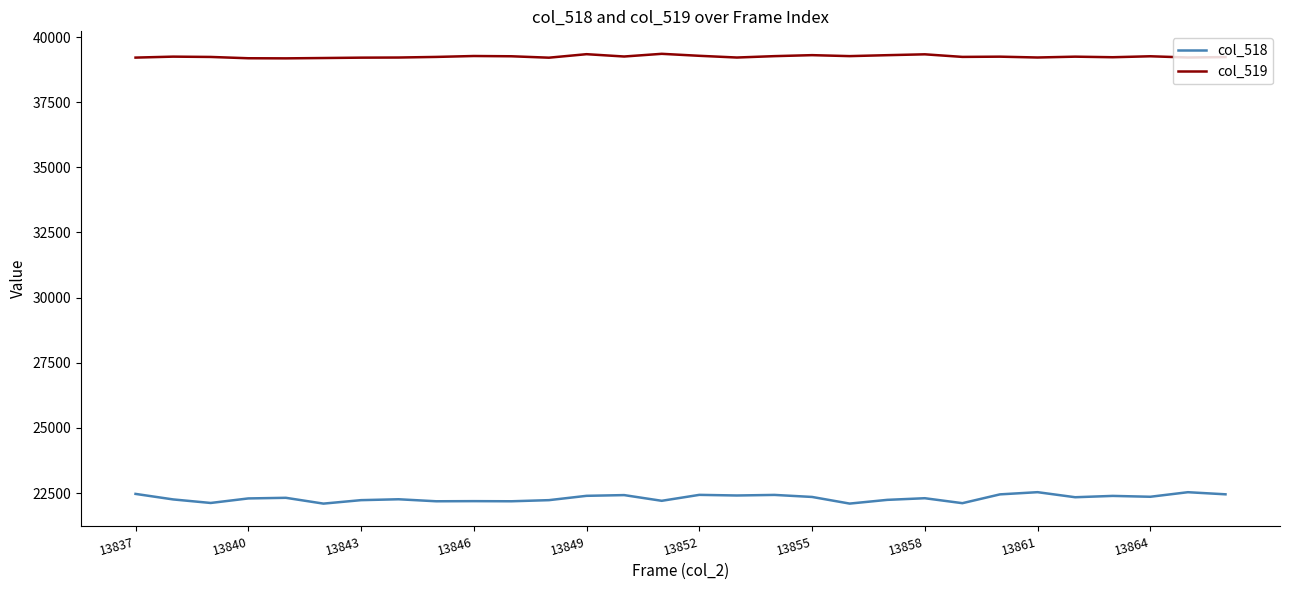

What is the difference between the maximum and minimum values in the col_518 series?

439